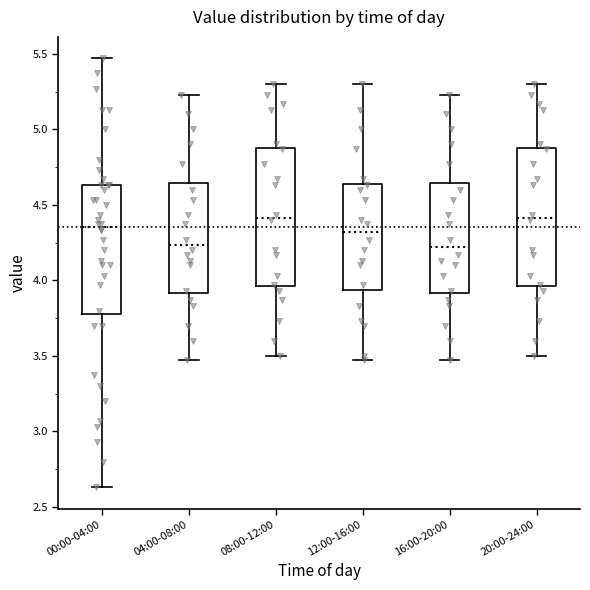

Where does the median line of the box for 04:00-08:00 sit on the y-axis? The values are not printed on the chart, so give them approximately, as read against the axis.

4.25